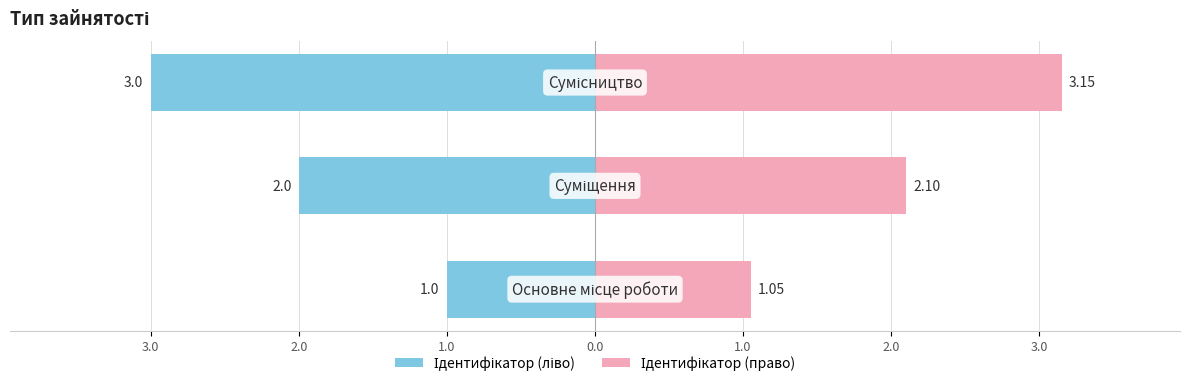

Are the bars horizontal?

Yes